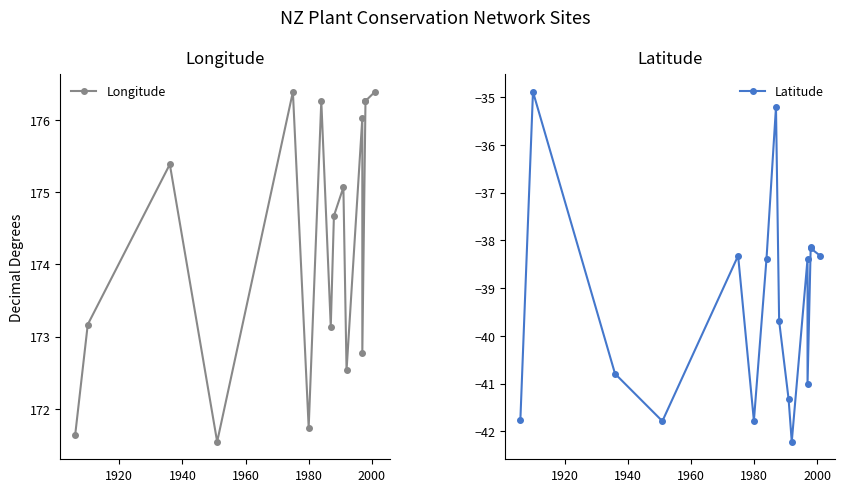

Reading left to right, what are all the values shown in this chart?

Longitude: 171.6	173.2	175.4	171.5	176.4	171.7	176.3	173.1	174.7	175.1	172.5	176.0	172.8	176.3	176.3	176.4
Latitude: -41.8	-34.9	-40.8	-41.8	-38.3	-41.8	-38.4	-35.2	-39.7	-41.3	-42.2	-38.4	-41.0	-38.1	-38.2	-38.3